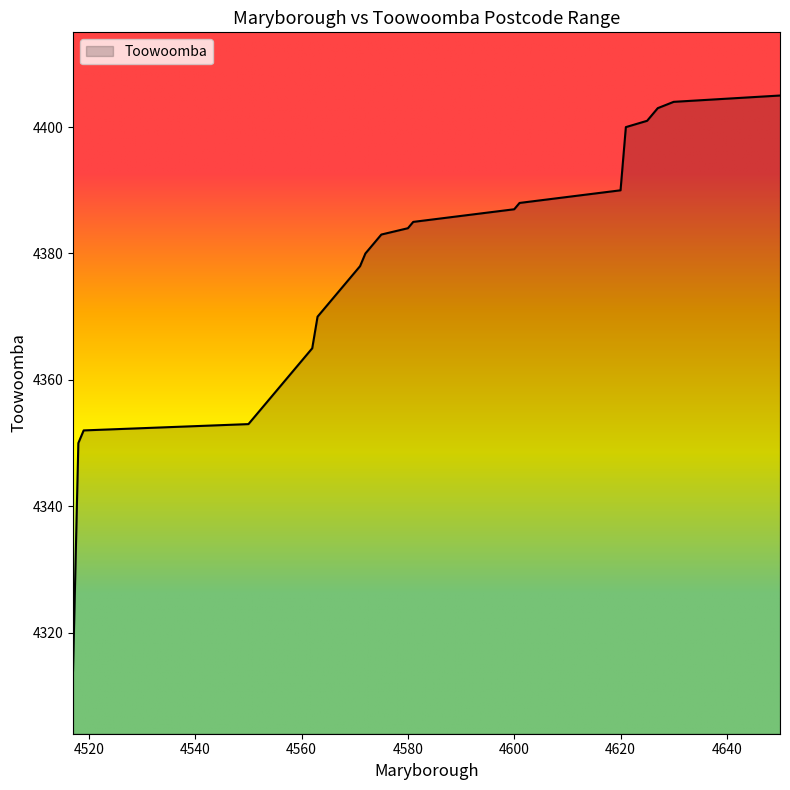

What is the greatest value displayed?

4405